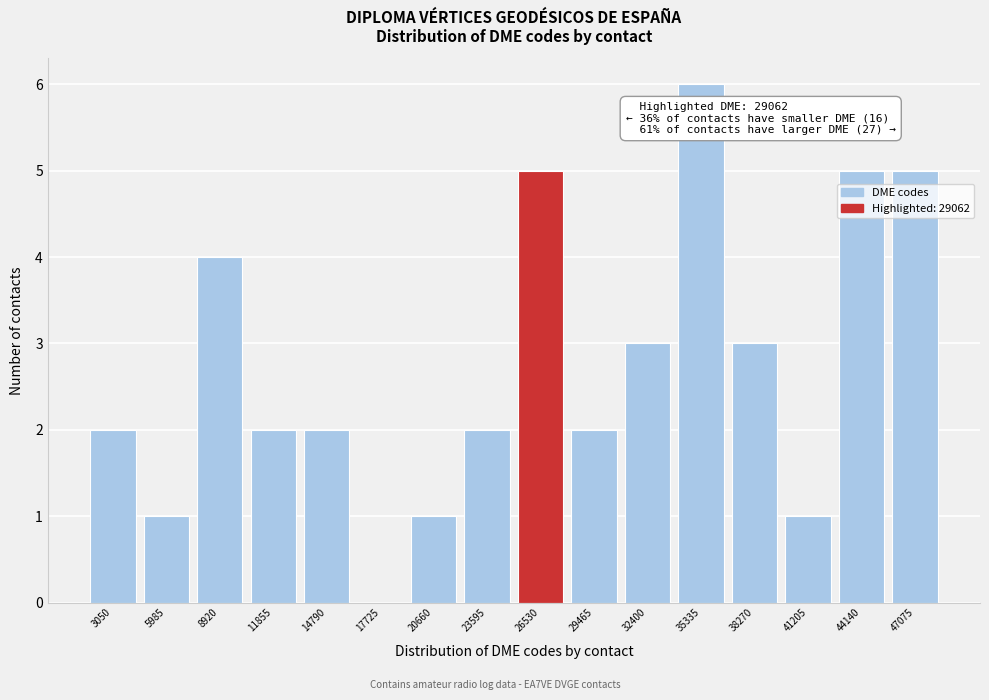

Reading right to left, what are all the values shown in this chart?

47075=5	44140=5	41205=1	38270=3	35335=6	32400=3	29465=2	26530=5	23595=2	20660=1	17725=0	14790=2	11855=2	8920=4	5985=1	3050=2